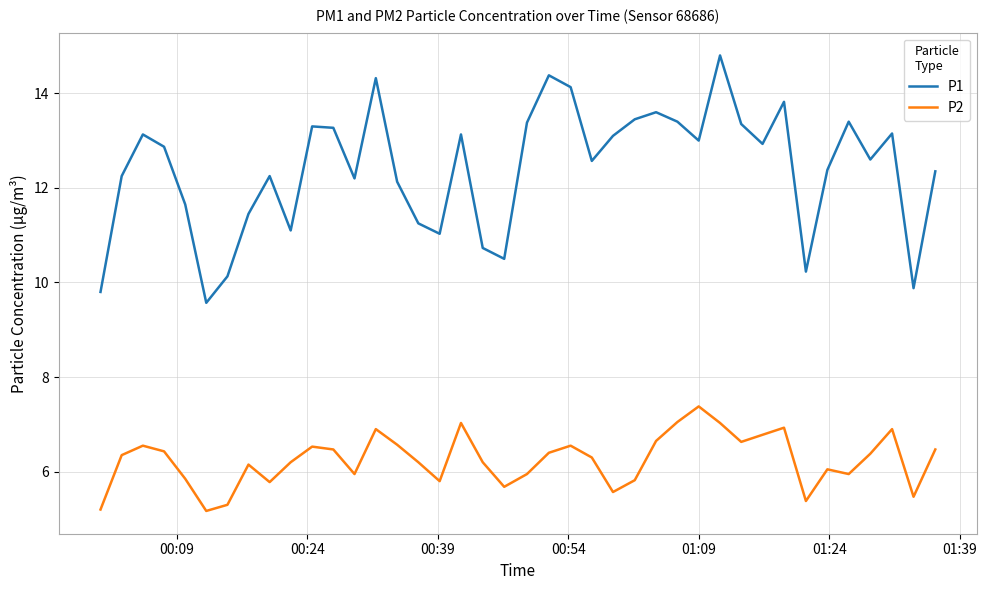

What is the greatest value displayed?

14.8